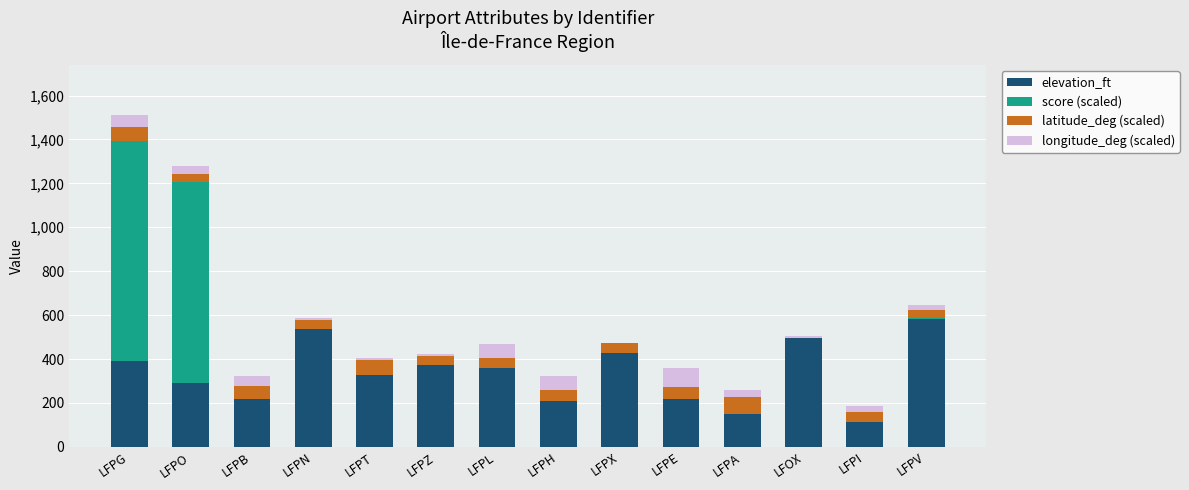

What is the highest value of the elevation_ft series?

584.0